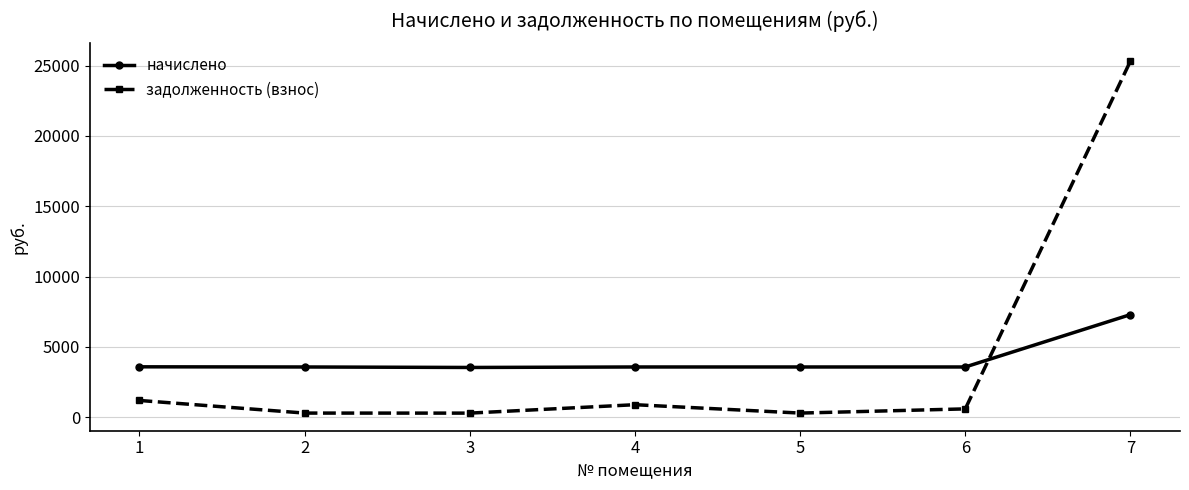

True or false: задолженность (взнос) has more than 1 points higher than both neighbors.

False